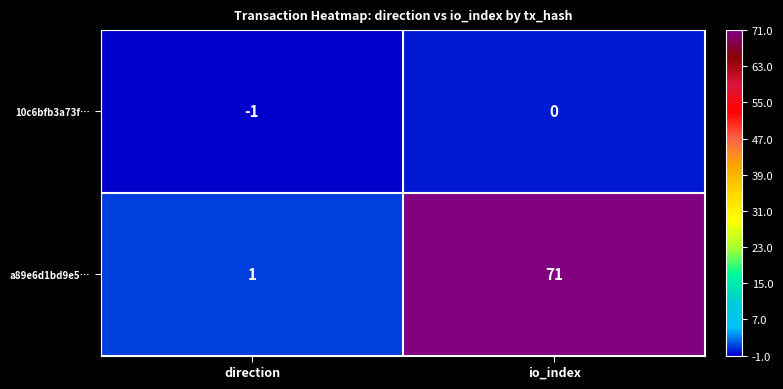

What is the sum of all a89e6d1bd9e5… values?

72